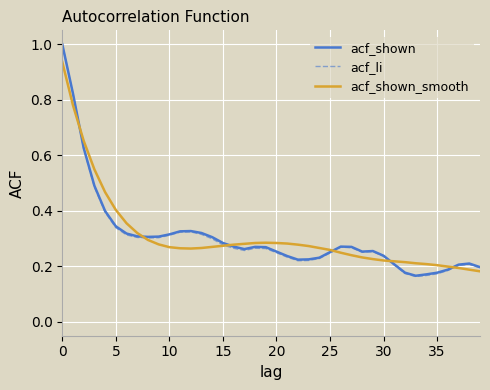

How many distinct data groups are displayed?

3